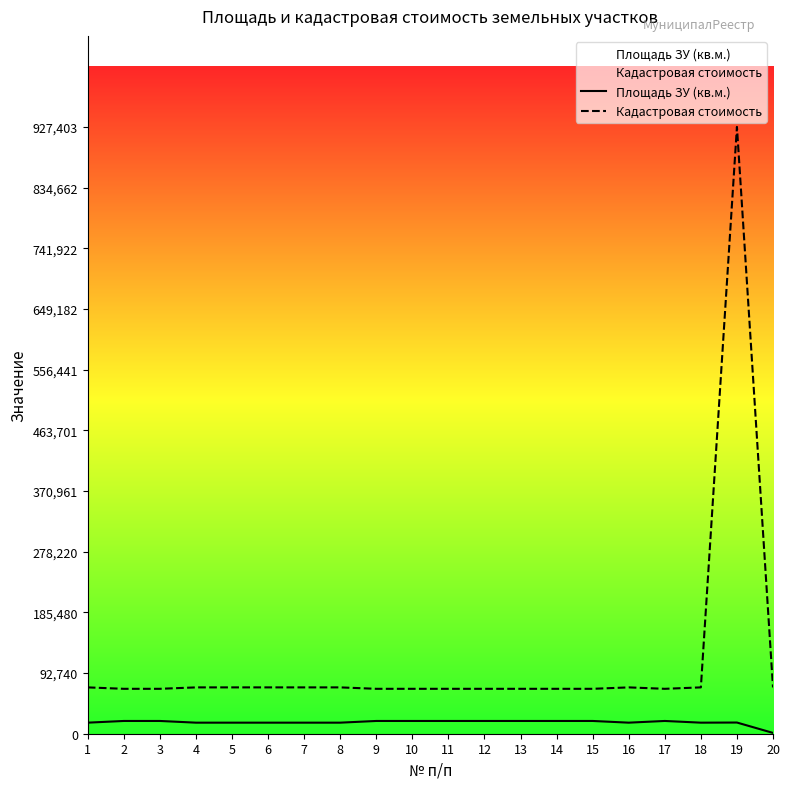

Between 4 and 3, which is larger?

3